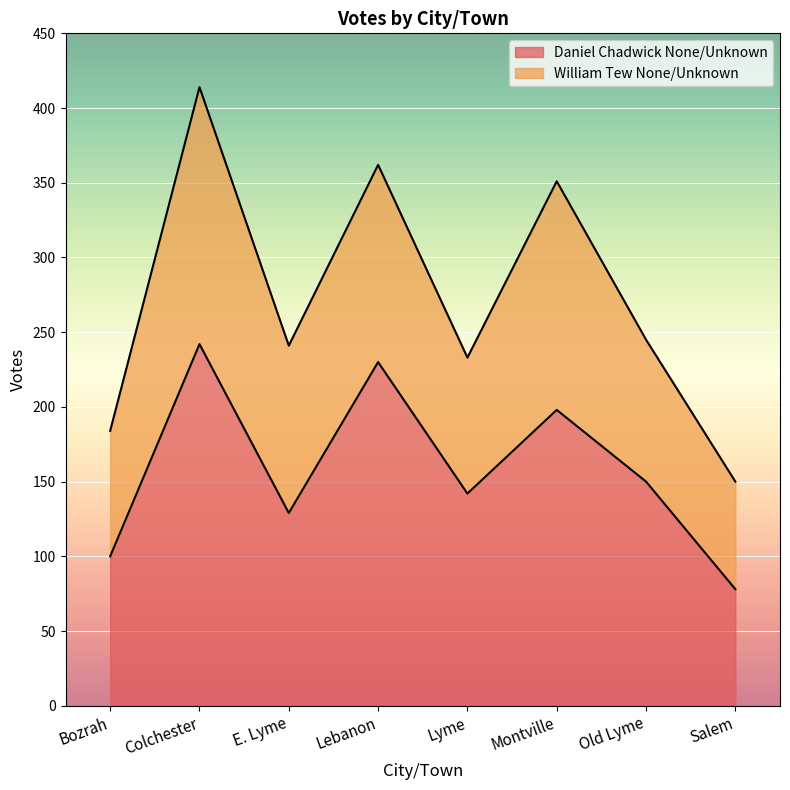

List the labels in order of value, largest first.

Colchester, Lebanon, Montville, Old Lyme, Lyme, E. Lyme, Bozrah, Salem